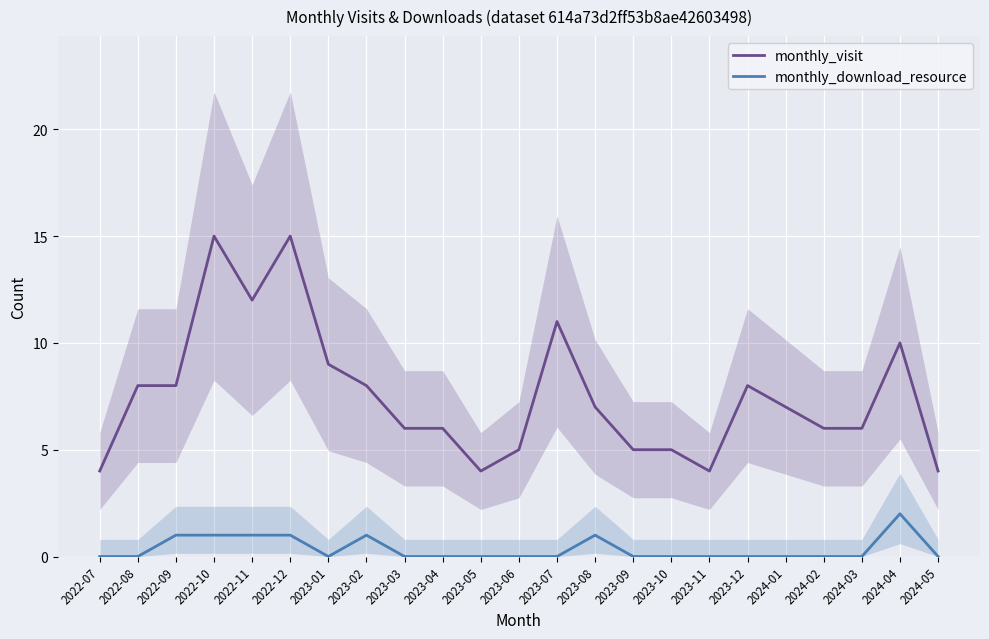

Does the chart display data point markers on the line(s)?

No